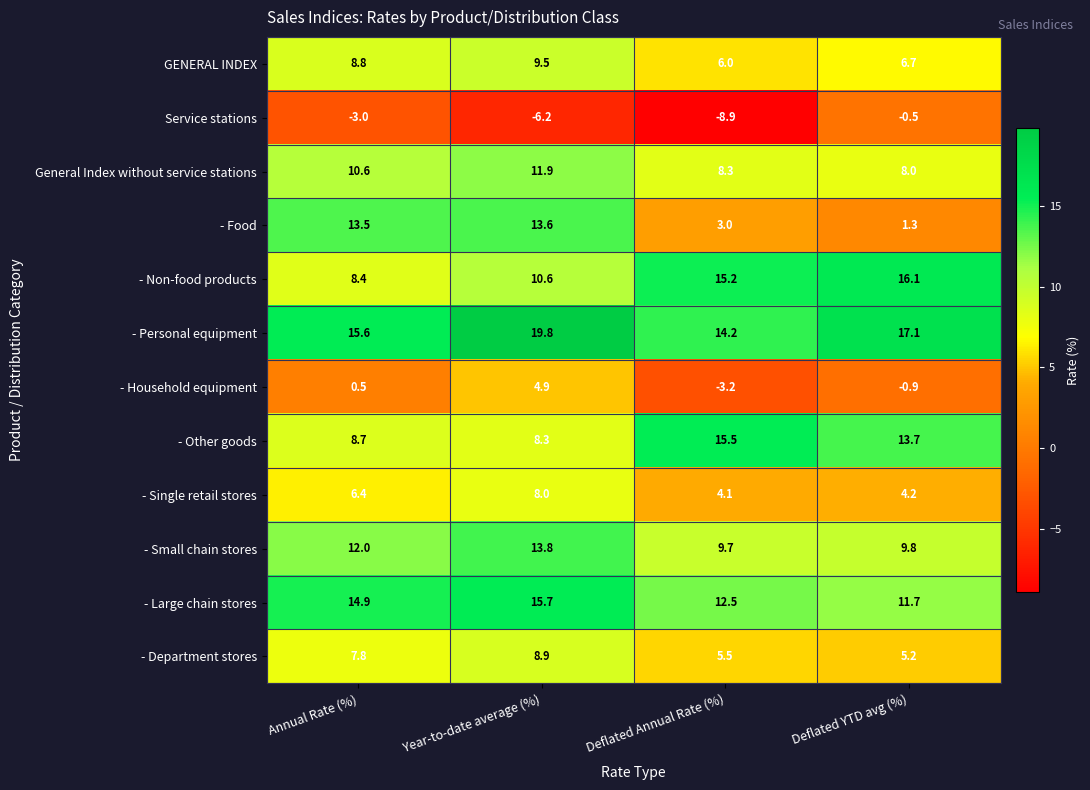

What is the difference between the highest and lowest values at Annual Rate (%)?

18.6